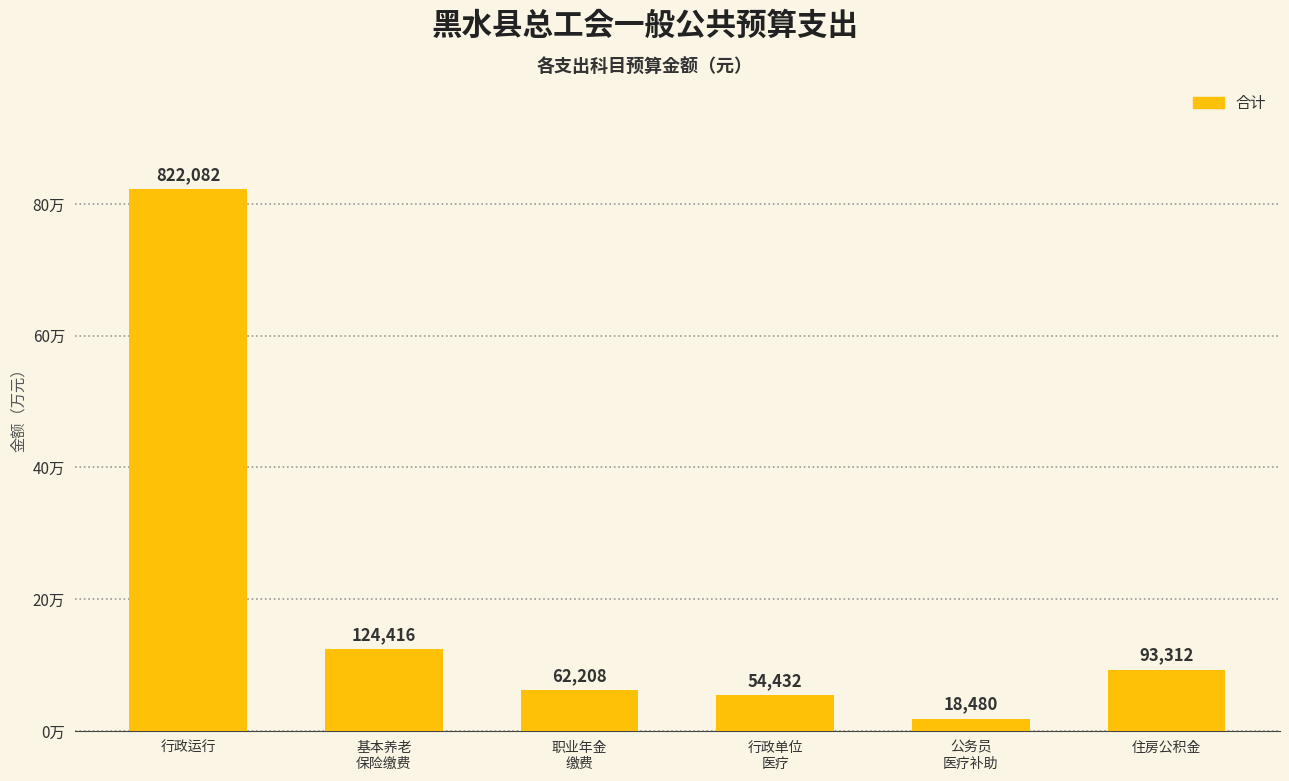

The chart shows a value of 124416.2 at 基本养老
保险缴费. True or false?

True